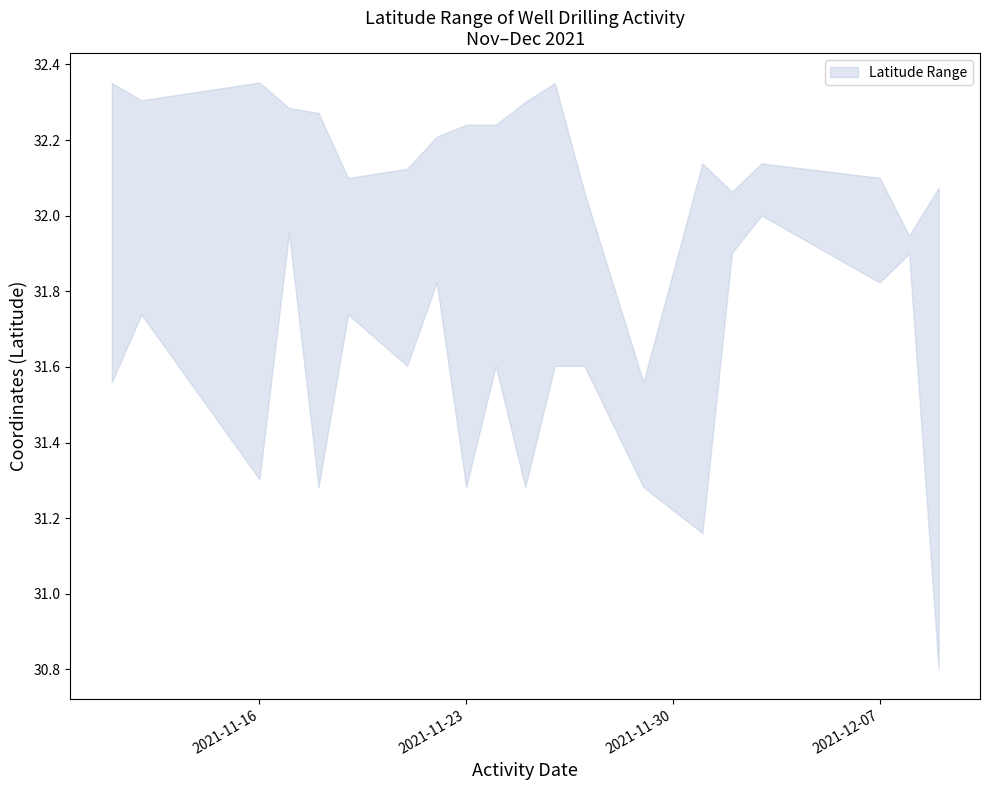

True or false: latitude_lower has a value of 8.3 at 12/7/2021.

False